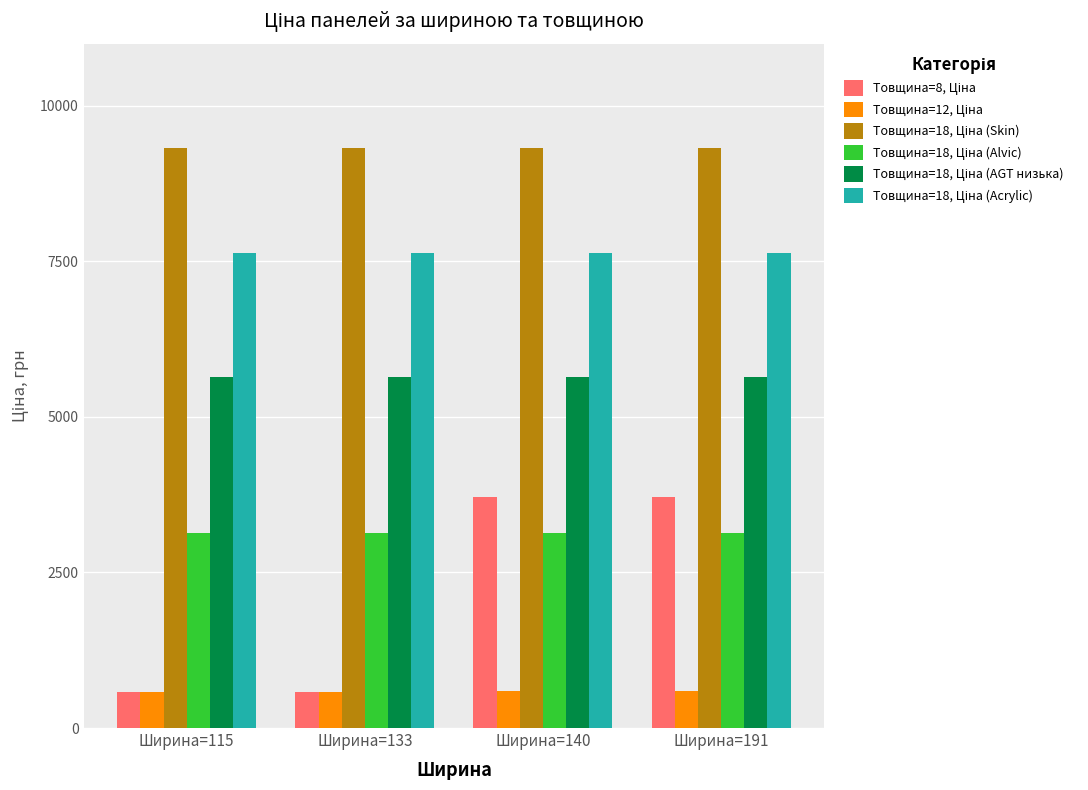

At how many categories does at least one series exceed 3934?

4